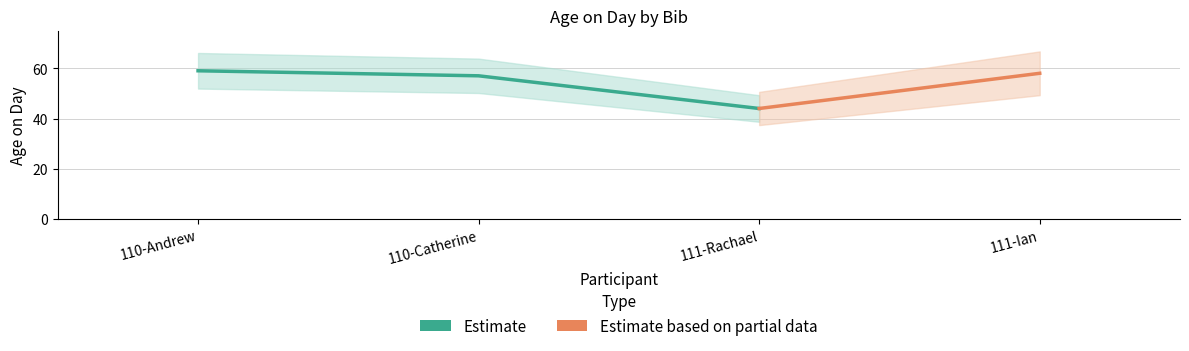

What is the label of the 4th point from the right?

110-Andrew